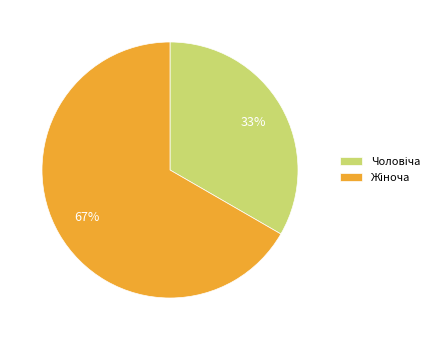

To the nearest percent, what is the average slice percentage?

50%